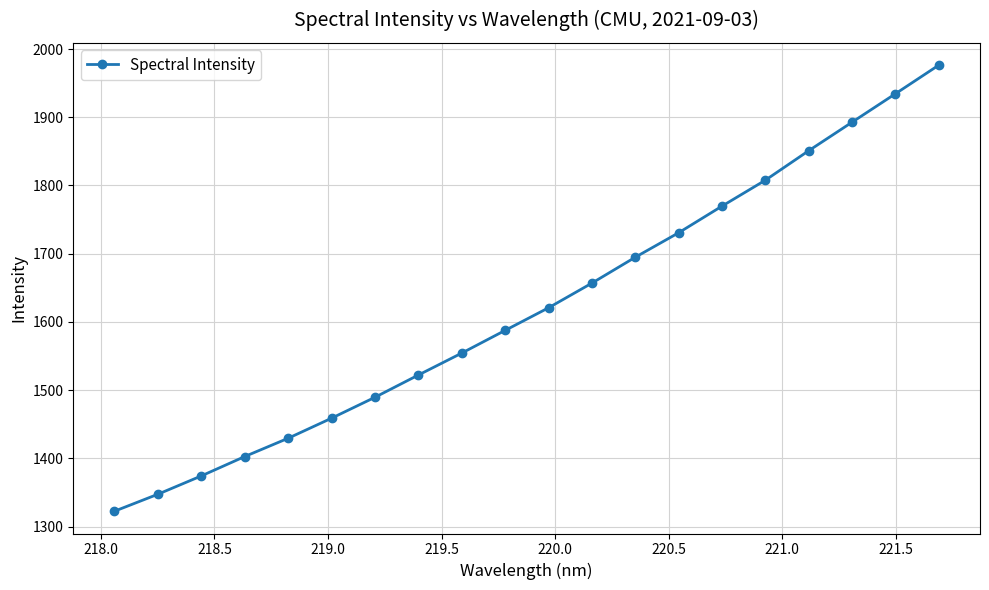

How many data points does each series have?

20